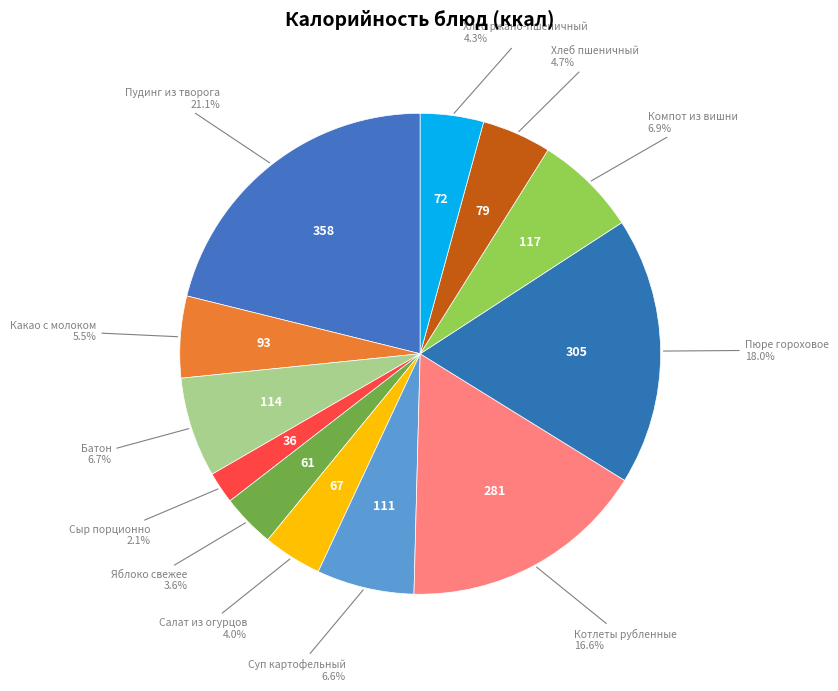

Which slice is the largest?

Пудинг из творога